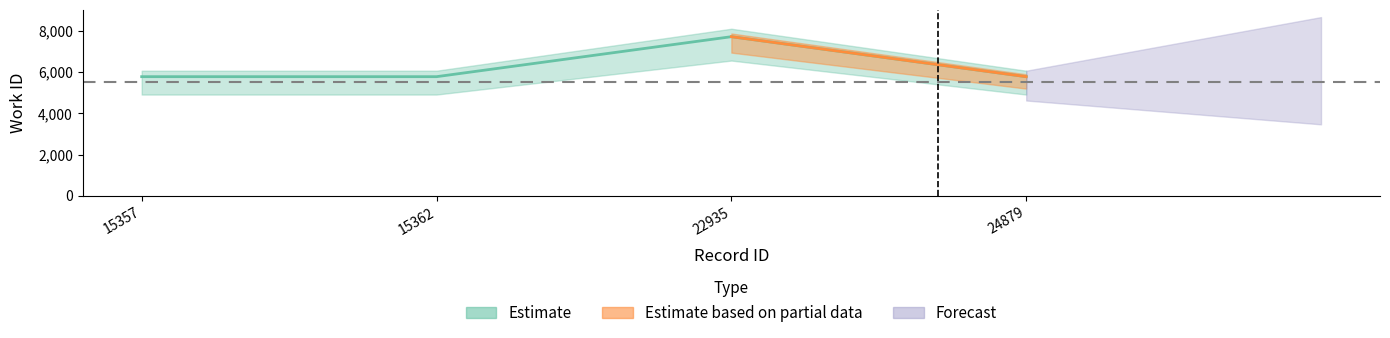

The chart shows a value of 1903 at 22935. True or false?

False